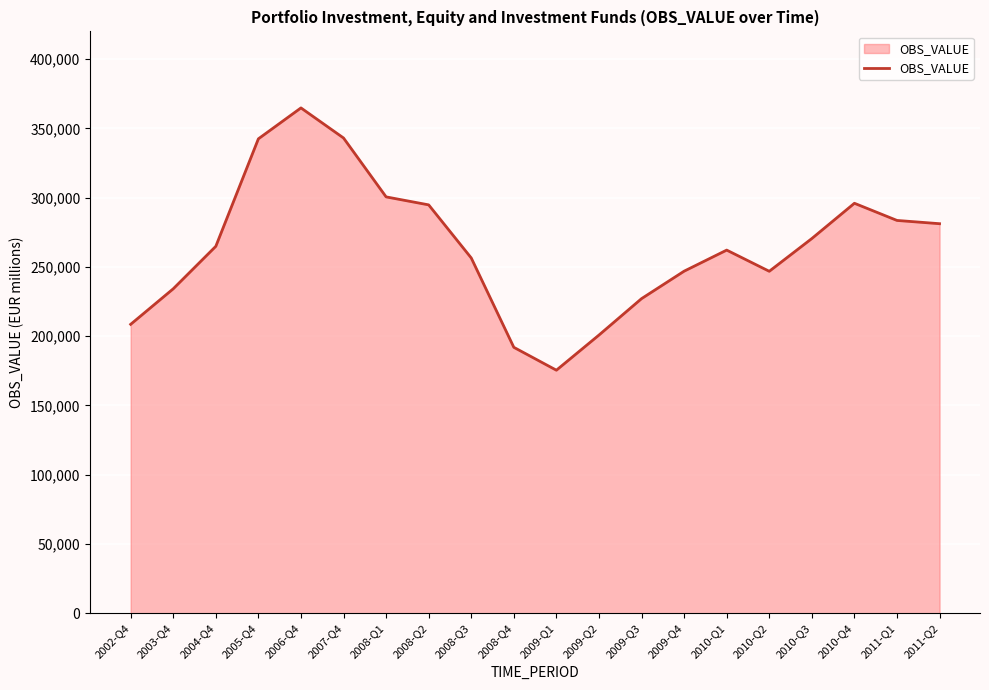

The value at 2009-Q3 is 408726.0. True or false?

False